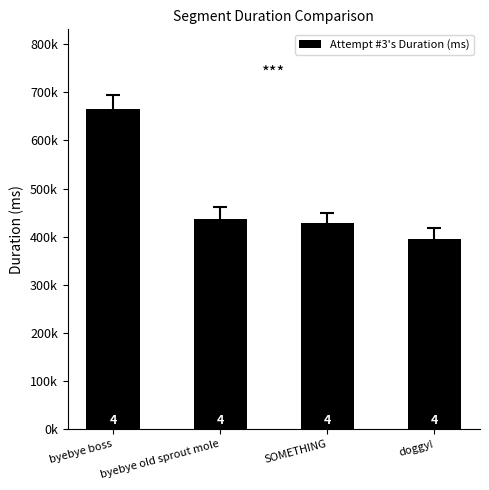

Does the chart contain any negative values?

No